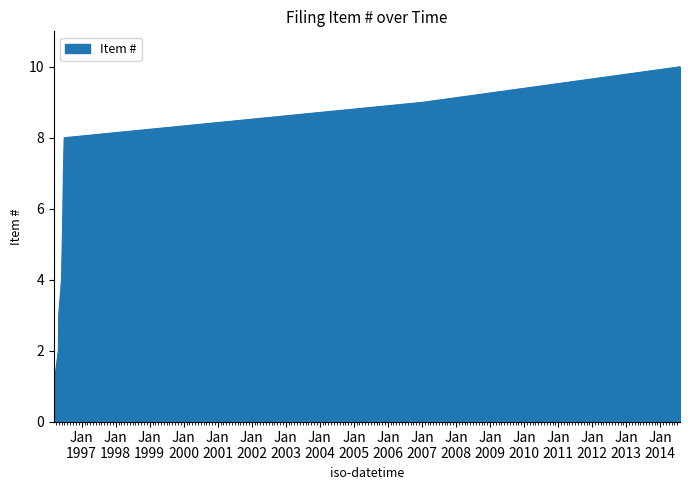

How many lines are shown in the chart?

1